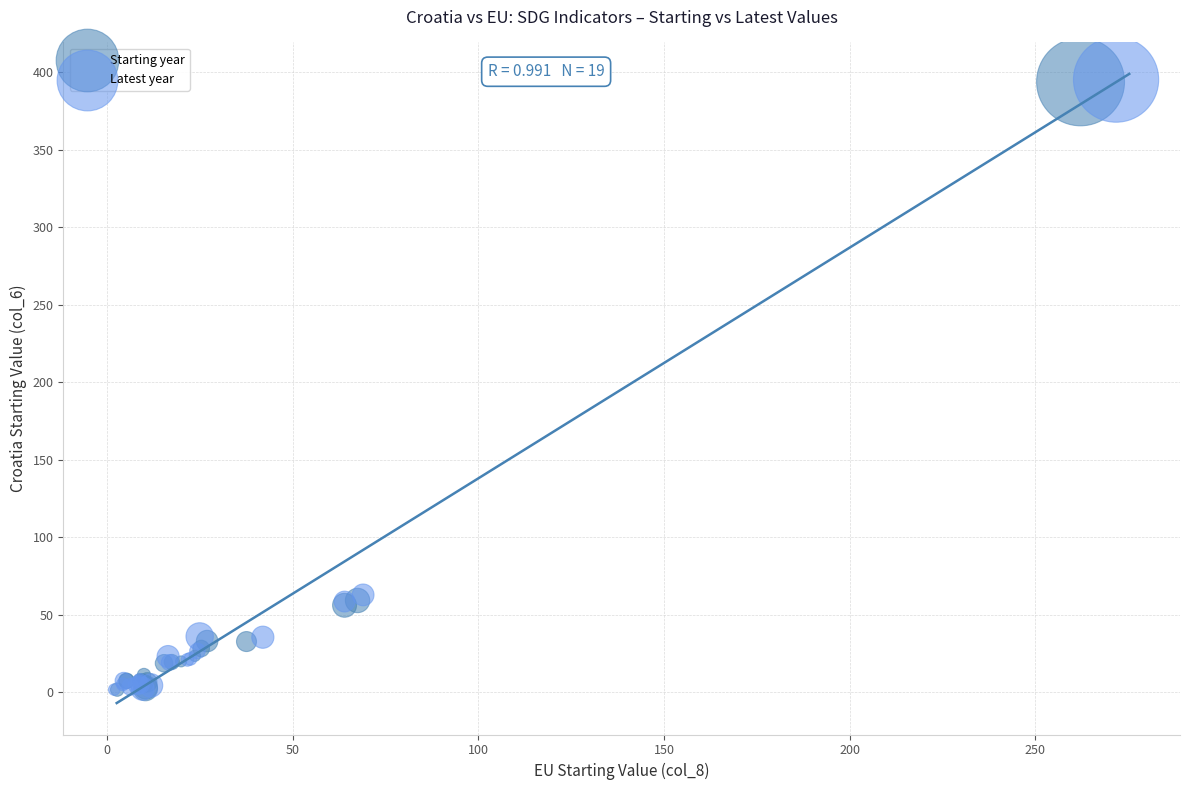

Which series has the widest spread of Y values?

Latest year